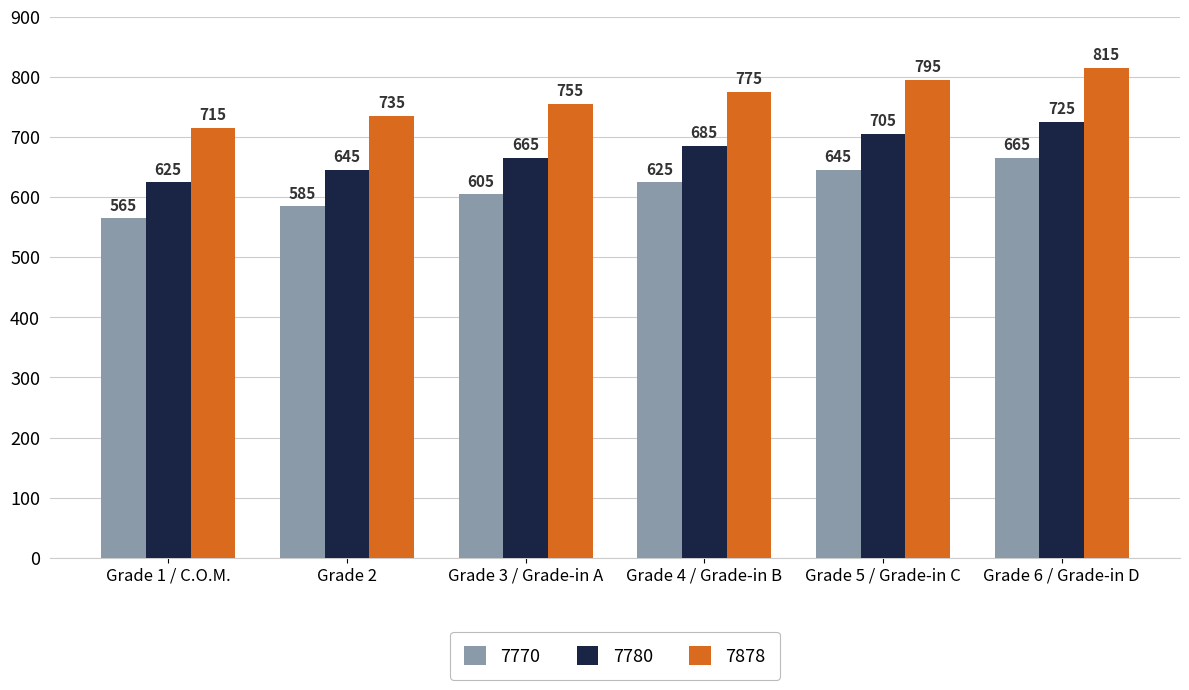

List the labels in order of 7878 value, largest first.

Grade 6 / Grade-in D, Grade 5 / Grade-in C, Grade 4 / Grade-in B, Grade 3 / Grade-in A, Grade 2, Grade 1 / C.O.M.